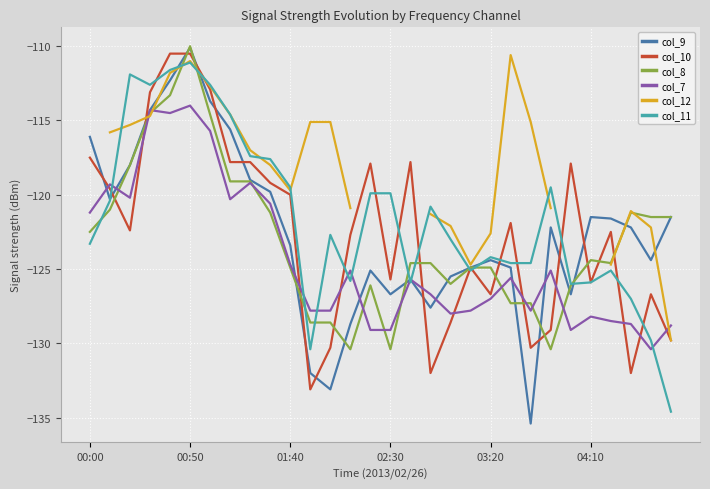

Is the value of col_12 at 16 greater than the value of col_10 at 26?

No